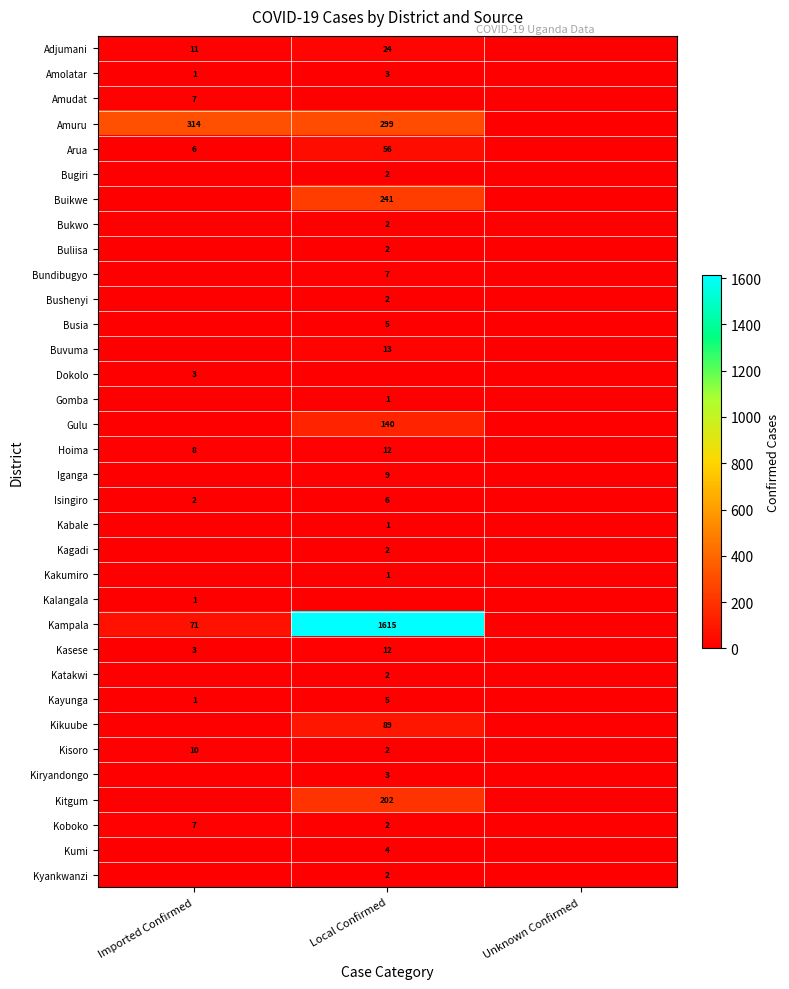

The value of Kisoro at Local Confirmed is 2. True or false?

True